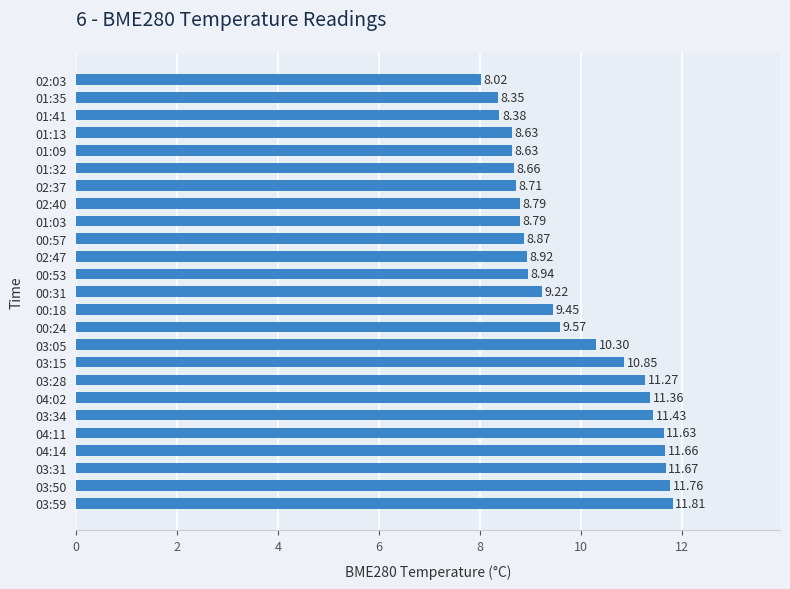

What is the greatest value displayed?

11.8